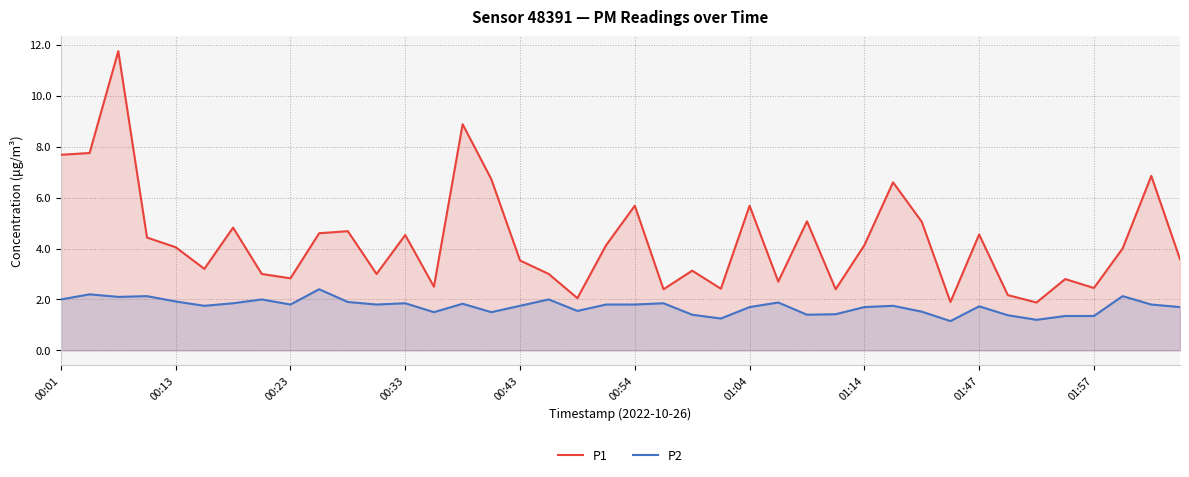

Reading left to right, what are all the values shown in this chart?

P1: 7.7	7.8	11.8	4.4	4.0	3.2	4.8	3.0	2.8	4.6	4.7	3.0	4.5	2.5	8.9	6.7	3.5	3.0	2.0	4.1	5.7	2.4	3.1	2.4	5.7	2.7	5.1	2.4	4.1	6.6	5.0	1.9	4.5	2.2	1.9	2.8	2.5	4.0	6.8	3.6
P2: 2.0	2.2	2.1	2.1	1.9	1.8	1.9	2.0	1.8	2.4	1.9	1.8	1.9	1.5	1.8	1.5	1.8	2.0	1.6	1.8	1.8	1.9	1.4	1.2	1.7	1.9	1.4	1.4	1.7	1.8	1.5	1.1	1.7	1.4	1.2	1.4	1.4	2.1	1.8	1.7